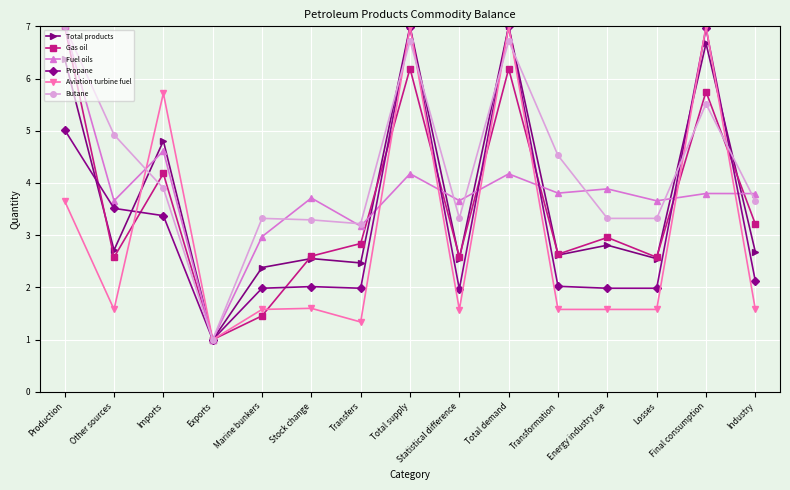

How many lines are shown in the chart?

6